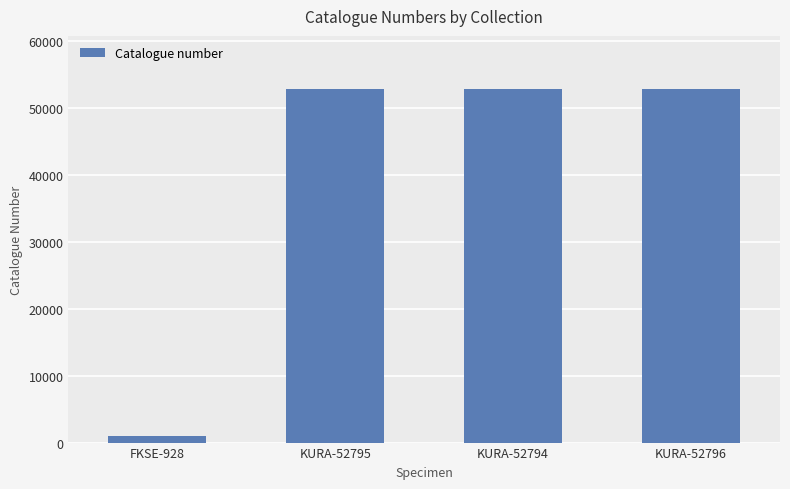

What is the smallest value displayed?

928